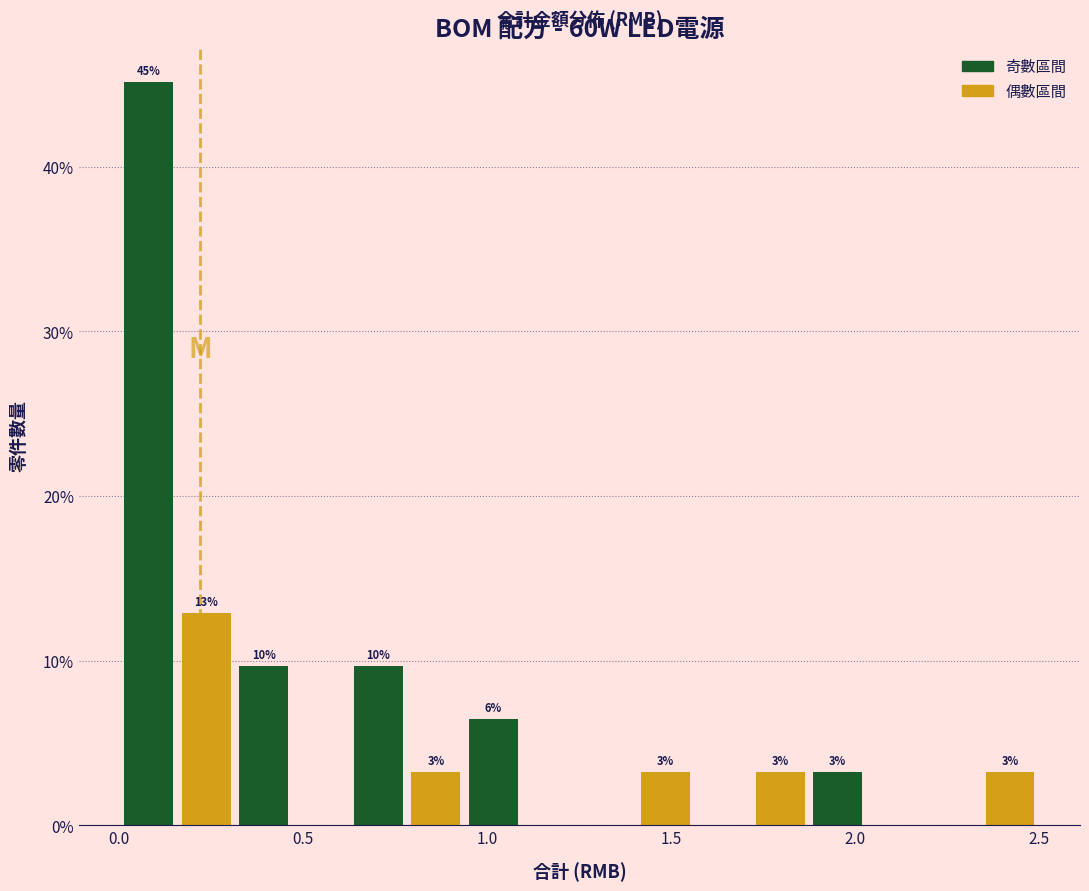

Read against the x-axis, roughly where is the centre of the tallest bar?

0.10